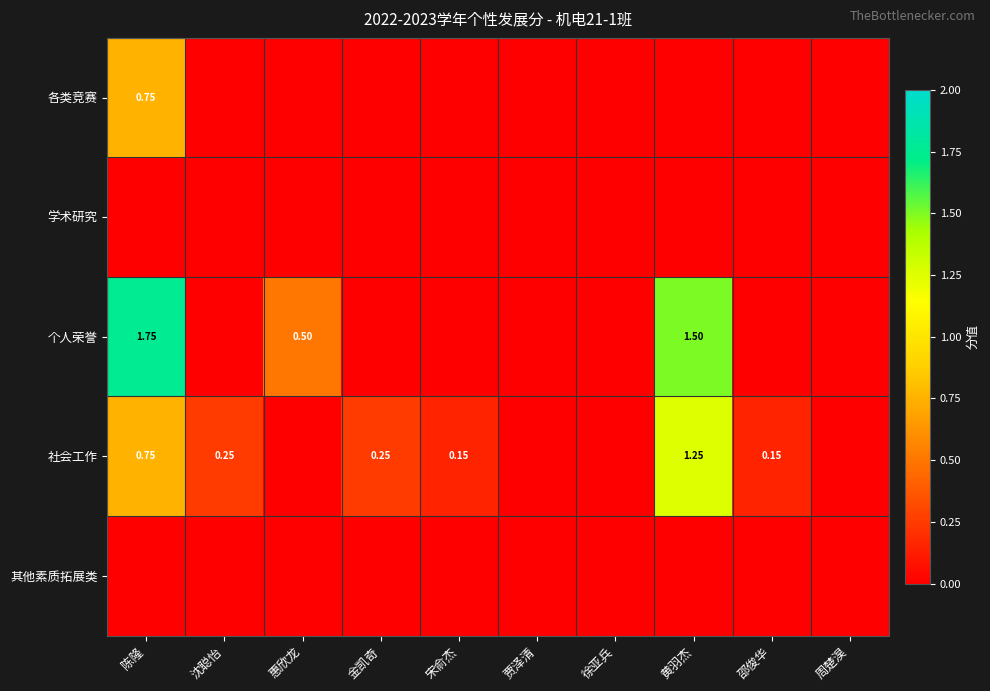

At how many categories does at least one series exceed 0?

7